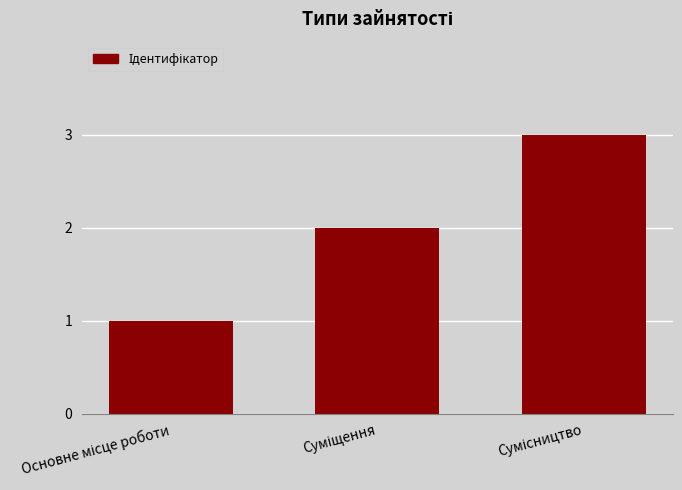

Does the chart contain any negative values?

No